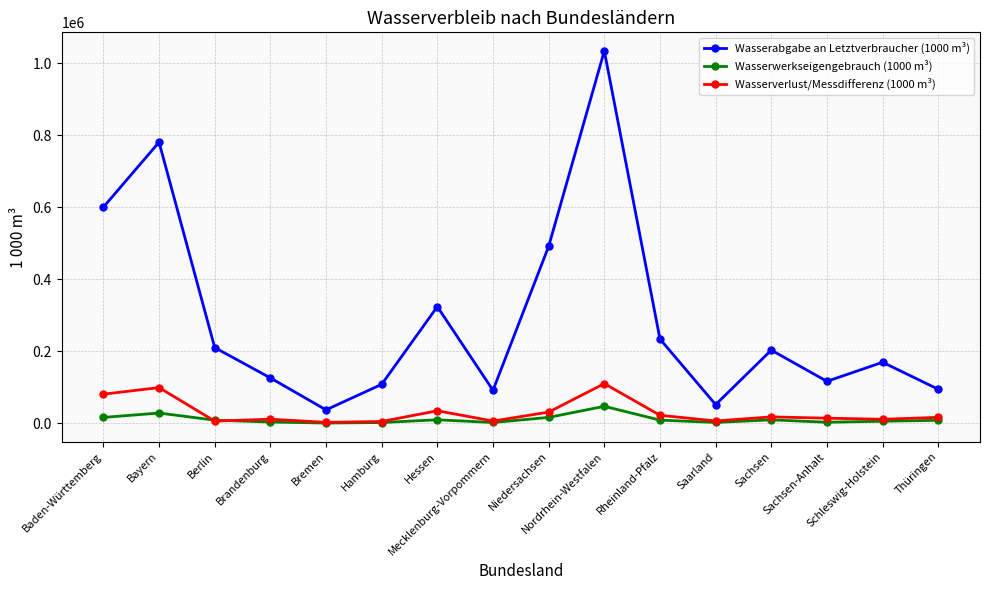

Which series has the widest spread of values?

Wasserabgabe an Letztverbraucher (1000 m³)